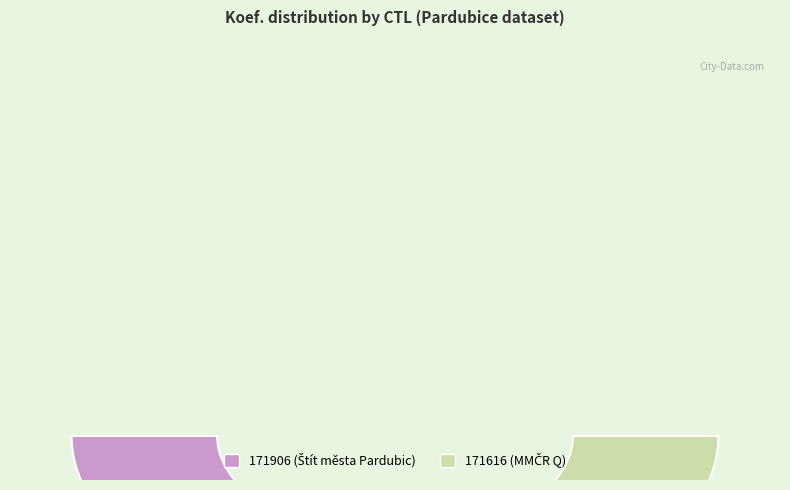

To the nearest percent, what portion does 171906 represent?

25%